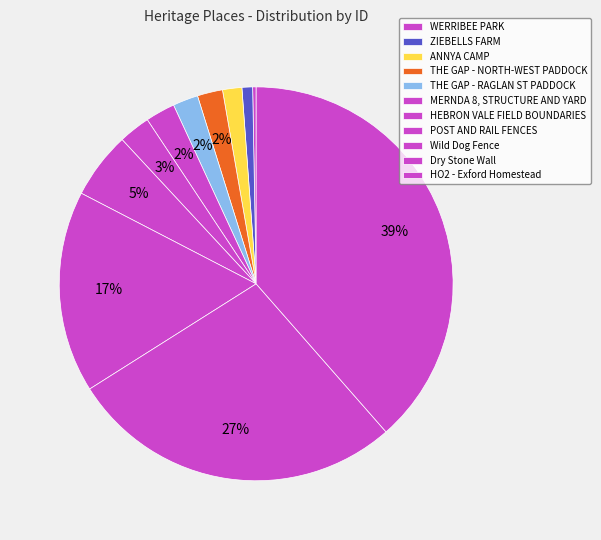

Count the number of slices in the pie.

11